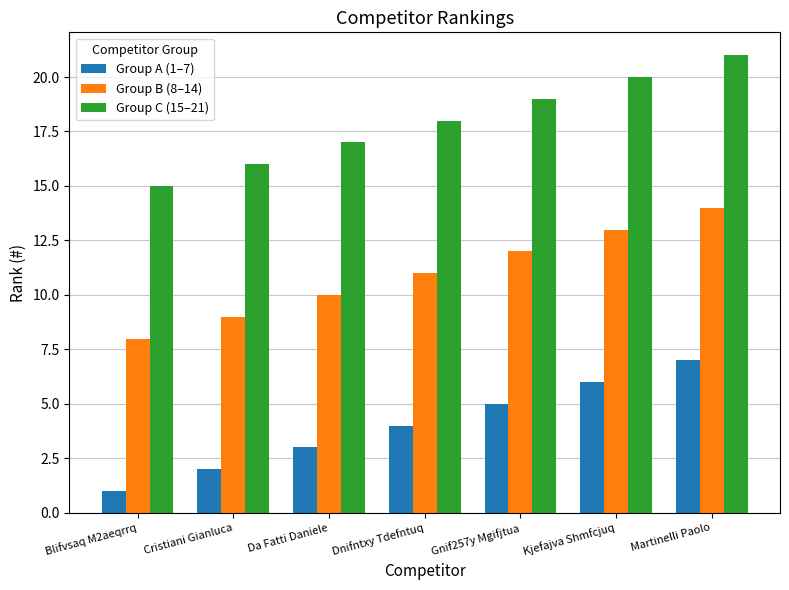

What value does the Group B (8–14) series have at Da Fatti Daniele?

10